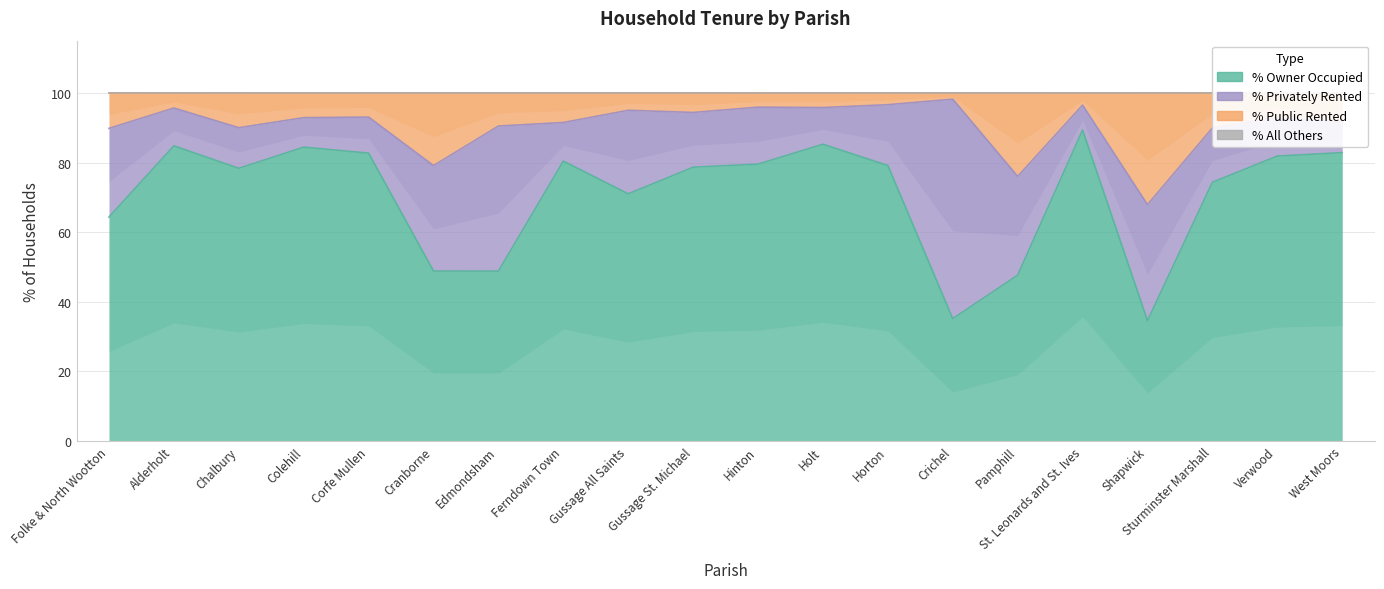

What is the label of the 10th point from the right?

Hinton